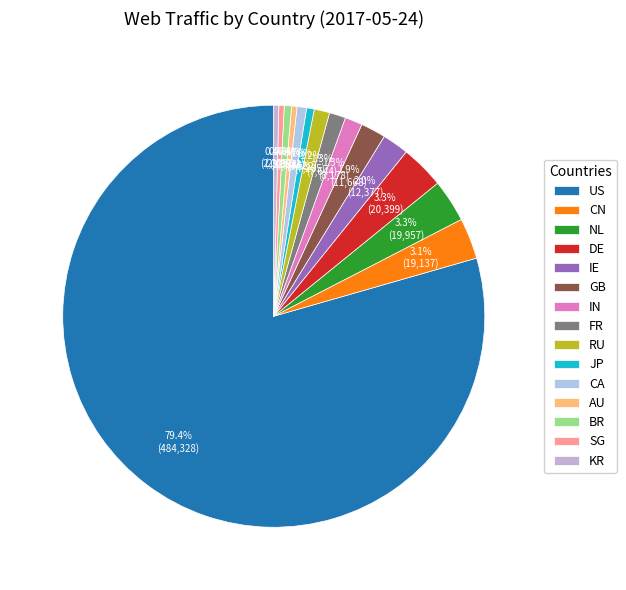

The IE slice represents 2% of the pie. True or false?

True